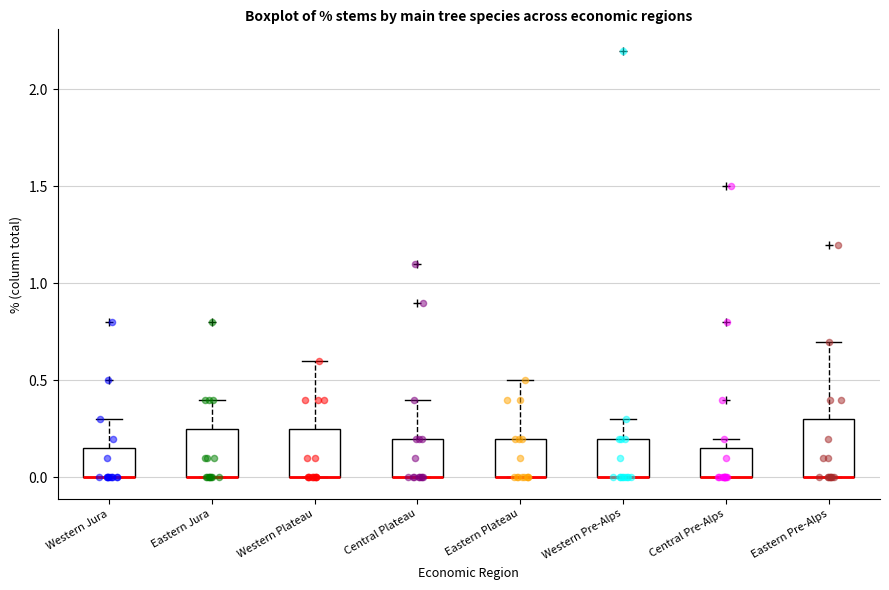

Reading left to right, read every box against the y-axis: the position of its median line, the range the box covers, and the ends of its whiskers. The values are not printed on the chart, so give them approximately, as read against the axis.

Western Jura: median 0.00 (drawn on the box's lower edge), box 0.00 to 0.15, whiskers 0.00 to 0.30
Eastern Jura: median 0.00 (drawn on the box's lower edge), box 0.00 to 0.25, whiskers 0.00 to 0.40
Western Plateau: median 0.00 (drawn on the box's lower edge), box 0.00 to 0.25, whiskers 0.00 to 0.60
Central Plateau: median 0.00 (drawn on the box's lower edge), box 0.00 to 0.20, whiskers 0.00 to 0.40
Eastern Plateau: median 0.00 (drawn on the box's lower edge), box 0.00 to 0.20, whiskers 0.00 to 0.50
Western Pre-Alps: median 0.00 (drawn on the box's lower edge), box 0.00 to 0.20, whiskers 0.00 to 0.30
Central Pre-Alps: median 0.00 (drawn on the box's lower edge), box 0.00 to 0.15, whiskers 0.00 to 0.20
Eastern Pre-Alps: median 0.00 (drawn on the box's lower edge), box 0.00 to 0.30, whiskers 0.00 to 0.70